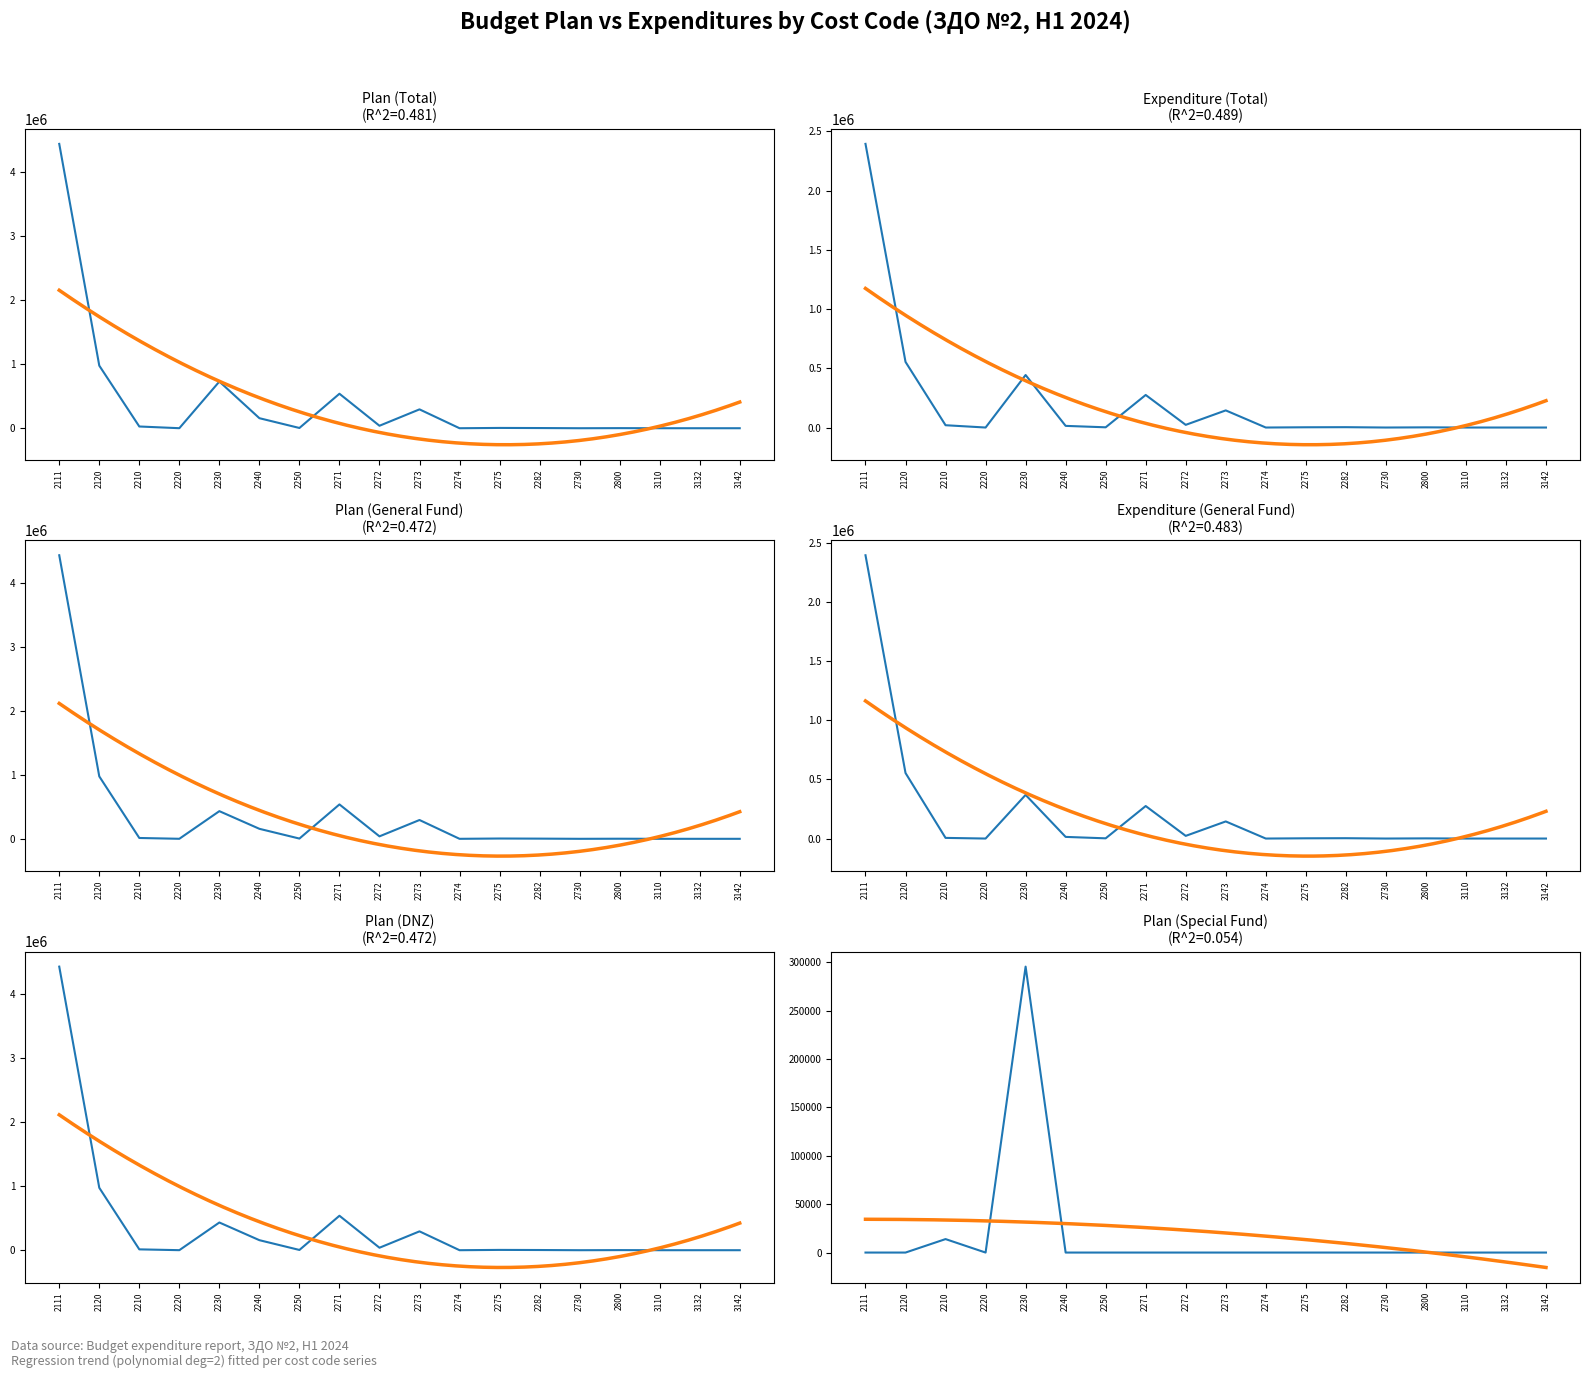

Reading right to left, what are all the values shown in this chart?

Plan (Total): 0.0	0.0	0.0	1474.0	0.0	2914.4	4700.0	0.0	294310.0	38630.0	538200.0	3870.6	156605.0	728340.0	500.0	27049.3	976931.1	4437140.2
Expenditure (Total): 0.0	0.0	0.0	1470.5	0.0	2914.4	2091.6	0.0	144546.9	22584.1	274734.2	1852.0	13888.9	443223.1	0.0	19427.0	553615.6	2393439.7
Plan (General Fund): 0.0	0.0	0.0	1474.0	0.0	2914.4	4700.0	0.0	294310.0	38630.0	538200.0	3870.6	156605.0	432770.0	500.0	13132.0	976931.1	4437140.2
Expenditure (General Fund): 0.0	0.0	0.0	1470.5	0.0	2914.4	2091.6	0.0	144546.9	22584.1	274734.2	1852.0	13888.9	368894.4	0.0	5509.7	553615.6	2393439.7
Plan (DNZ): 0.0	0.0	0.0	1474.0	0.0	2914.4	4700.0	0.0	294310.0	38630.0	538200.0	3870.6	156605.0	432770.0	500.0	13132.0	975325.0	4429840.0
Plan (Special Fund): 0.0	0.0	0.0	0.0	0.0	0.0	0.0	0.0	0.0	0.0	0.0	0.0	0.0	295570.0	0.0	13917.3	0.0	0.0